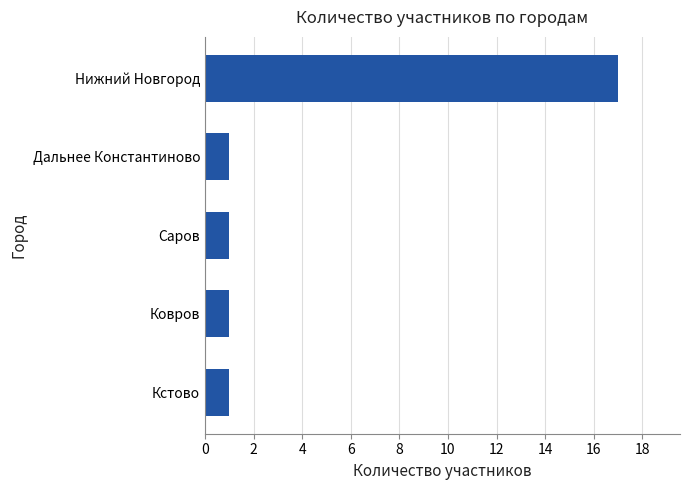

What is the minimum value shown in the chart?

1